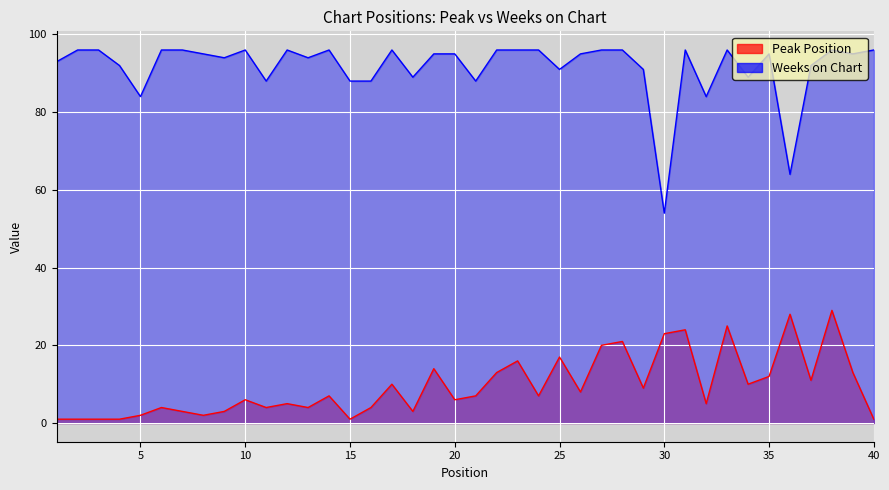

Which series changed the most between 21 and 33?

Peak Position